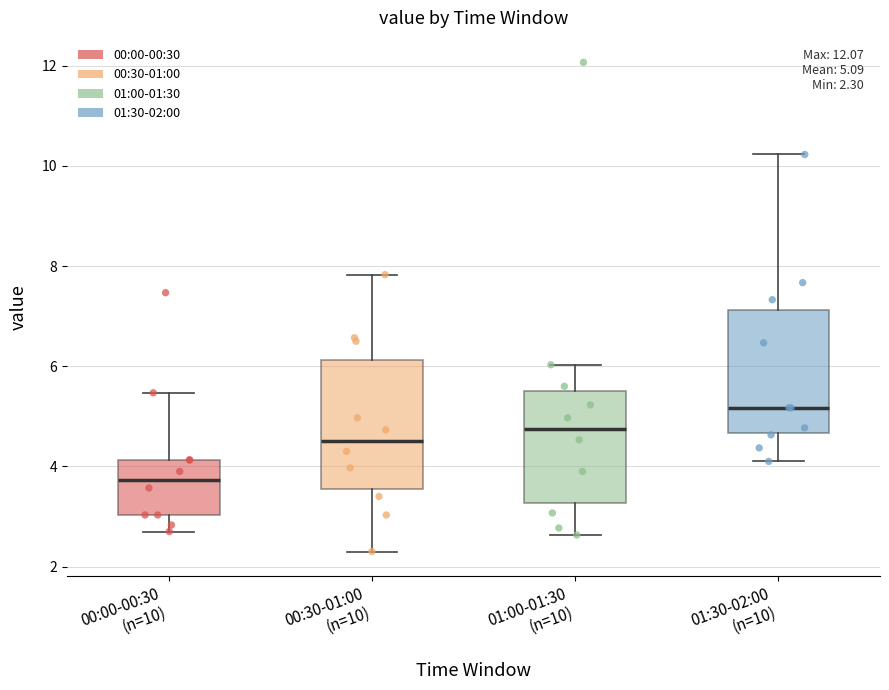

Which box's median line is the lowest?

00:00-00:30 (n=10)